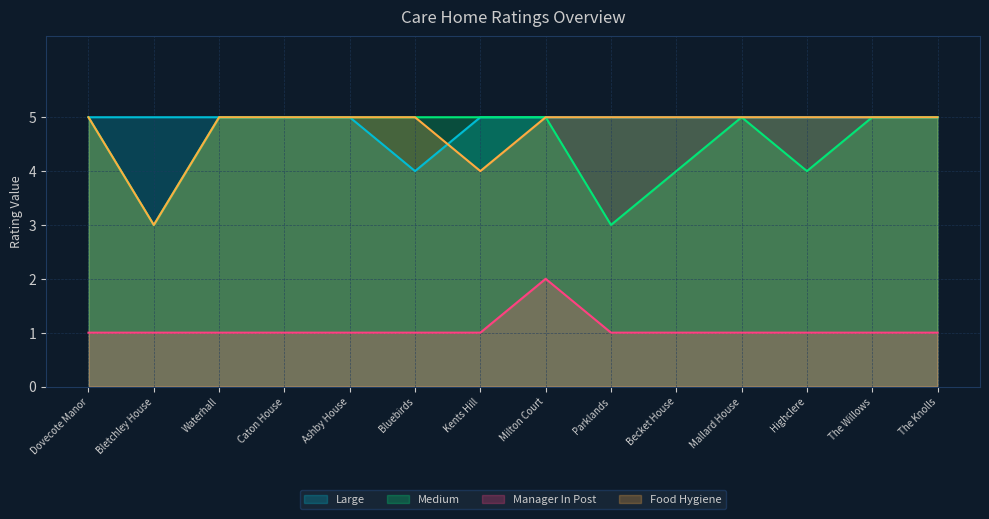

At which label does Medium reach its minimum?

Bletchley House